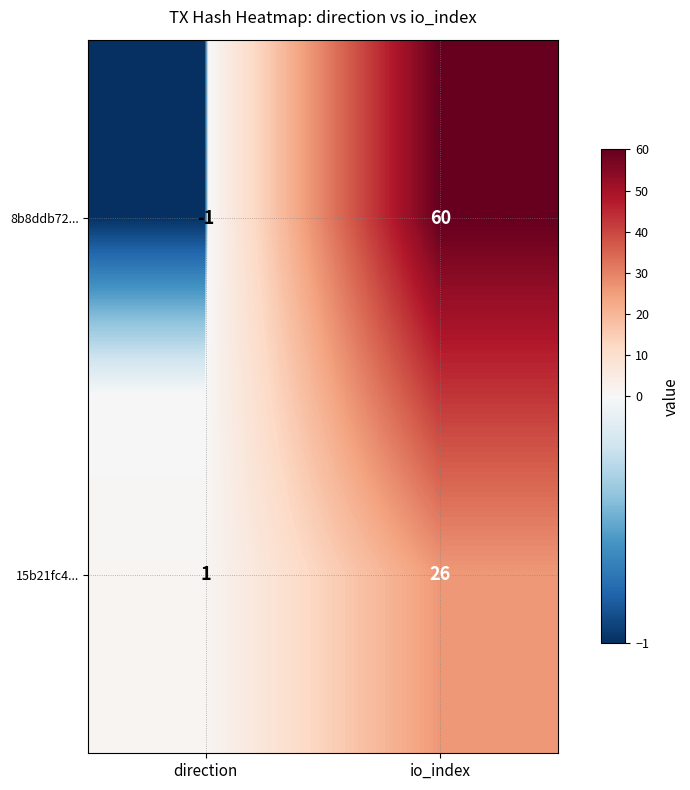

Reading left to right, what are all the values shown in this chart?

8b8ddb72...: -1	60
15b21fc4...: 1	26